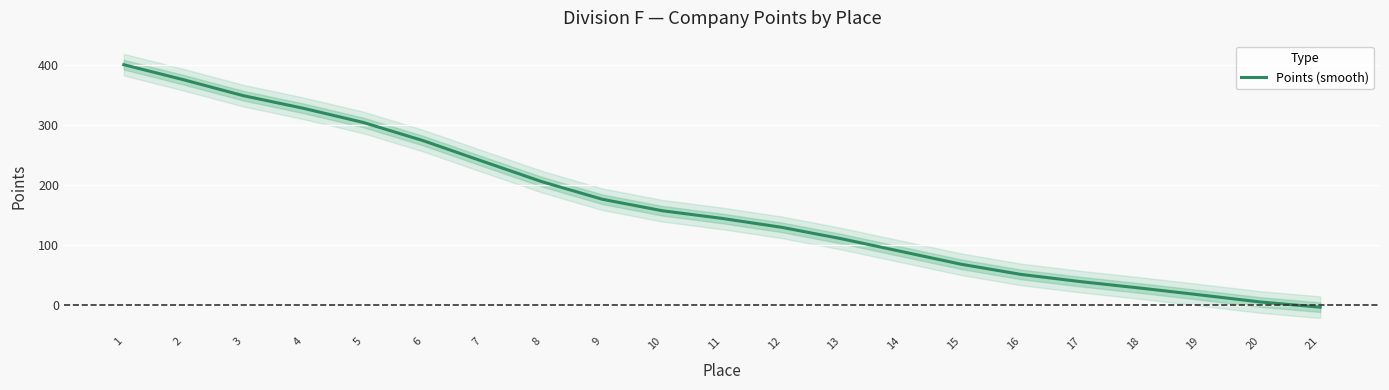

What is the value of the 6th point from the left?

274.3